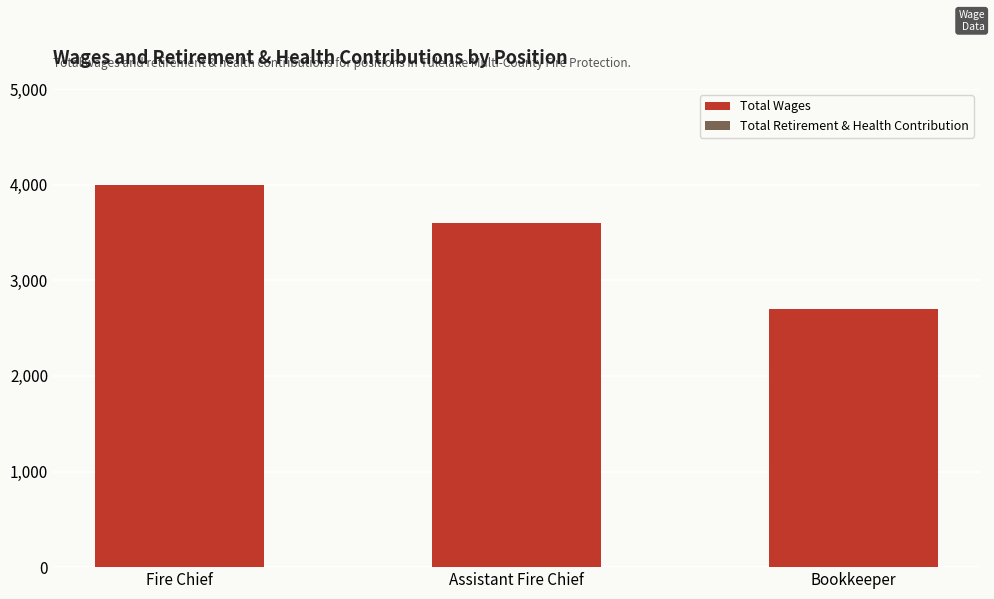

Approximately how many times larger is the value at Assistant Fire Chief compared to Fire Chief?

0.9